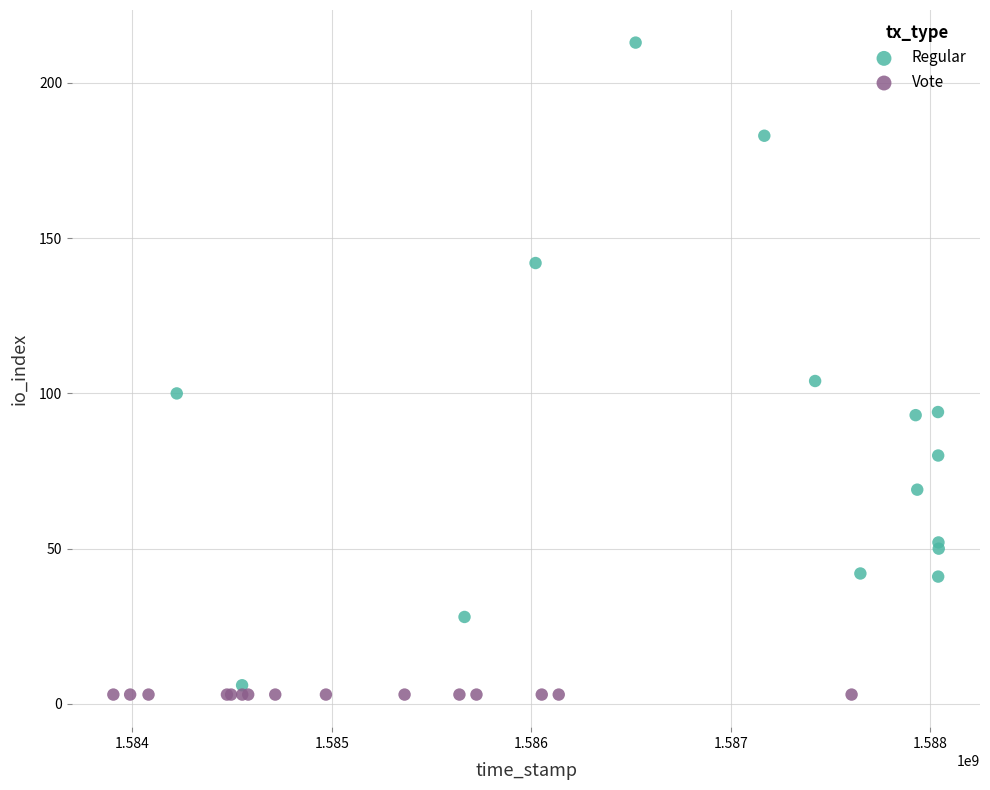

Which series reaches the maximum Y coordinate?

Regular